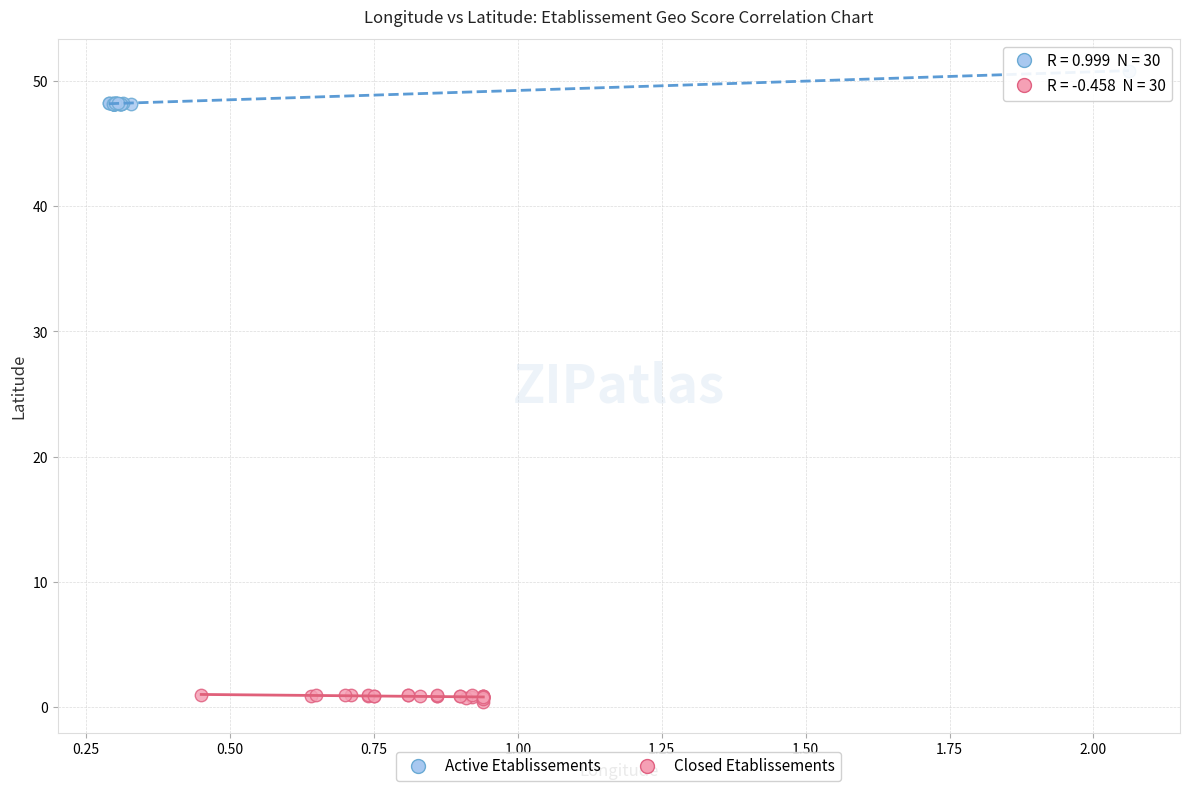

Which series reaches the maximum Y coordinate?

Active Etablissements